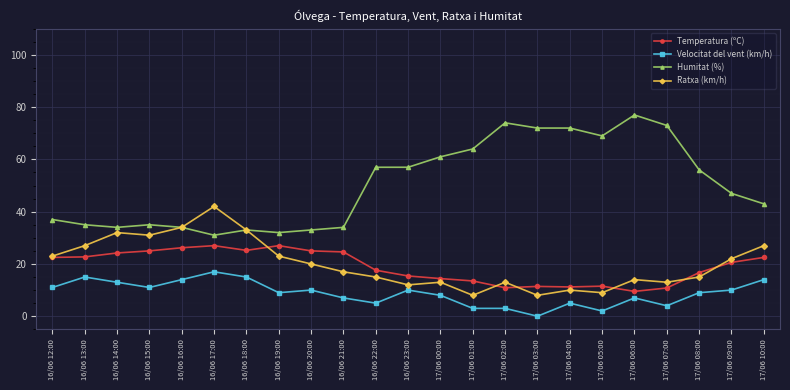

How many lines are shown in the chart?

4